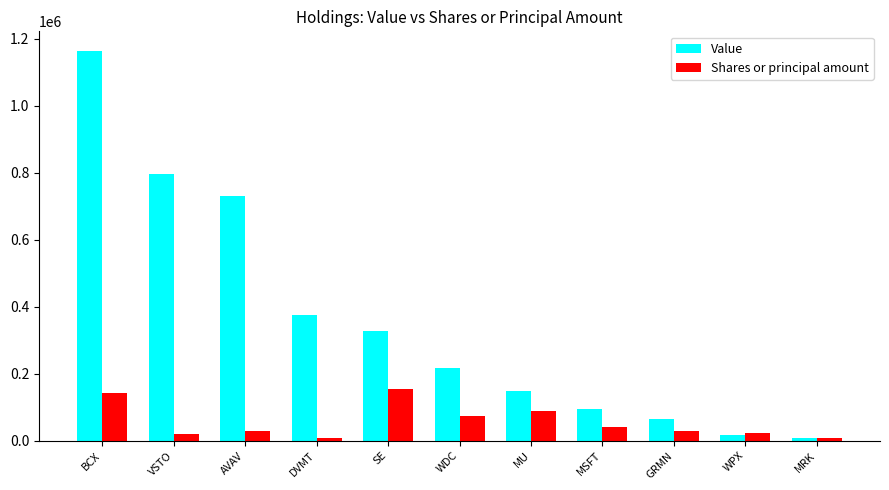

Rank the series by their maximum value, from lowest to highest.

Shares or principal amount, Value